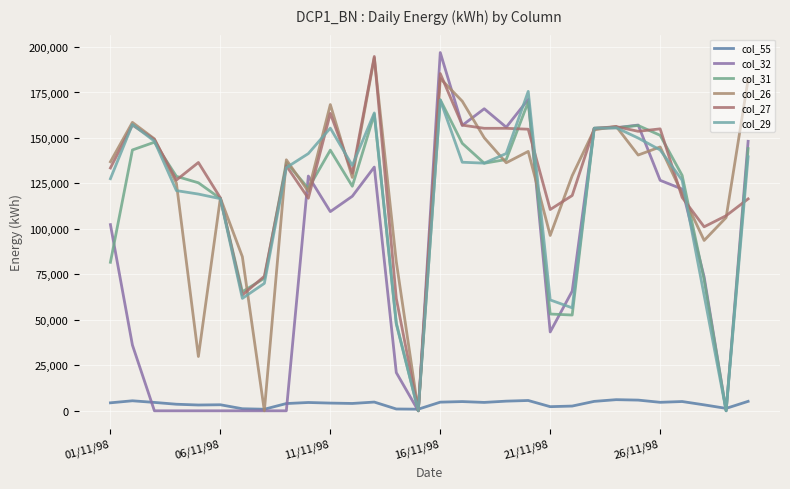

Does the chart have visible grid lines?

Yes